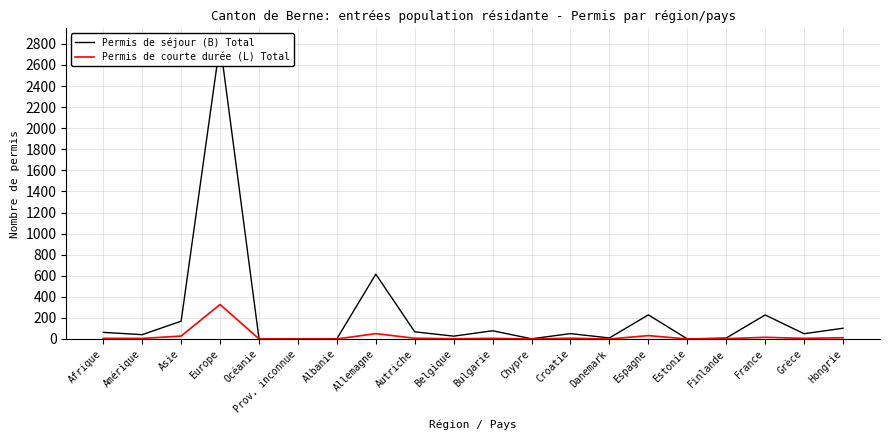

Is this an area chart (filled region under the line)?

No